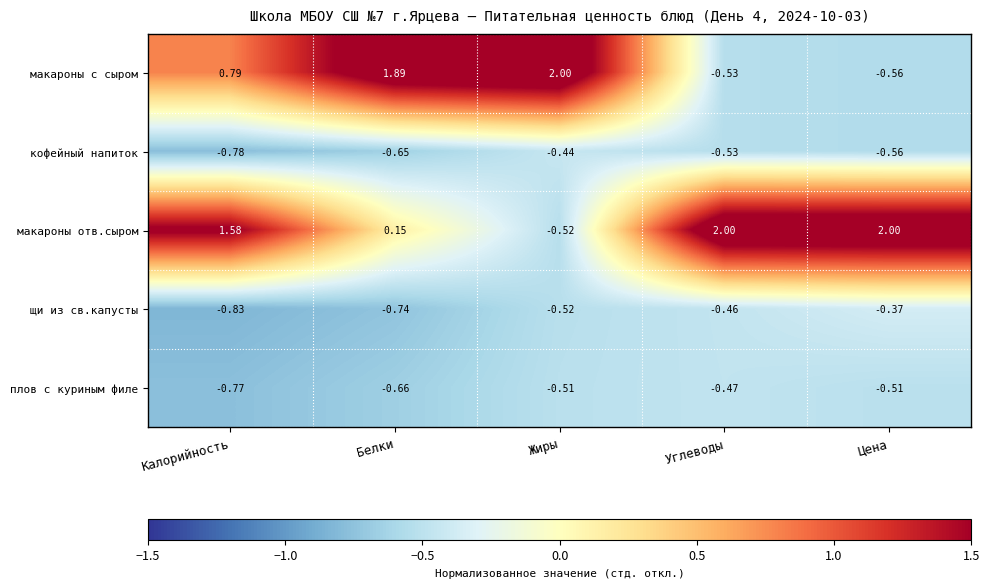

Which series has the largest total across all categories?

макароны отв.сыром